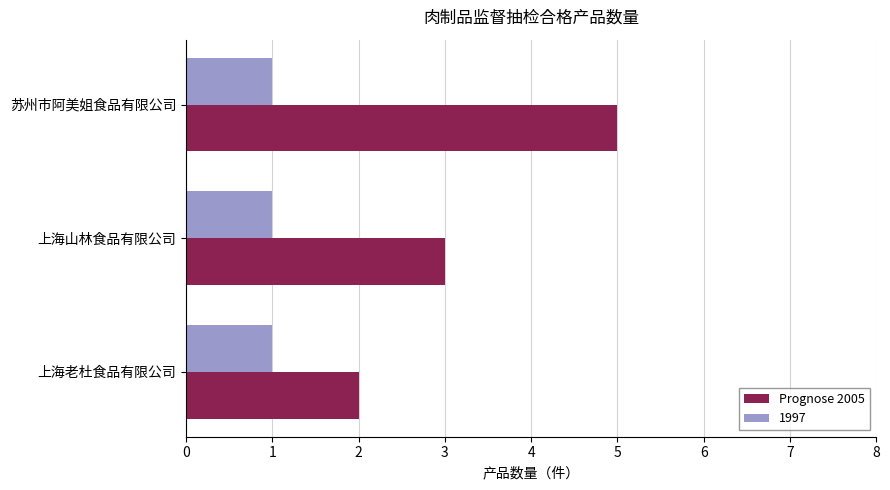

What is the sum of all 1997 values?

3